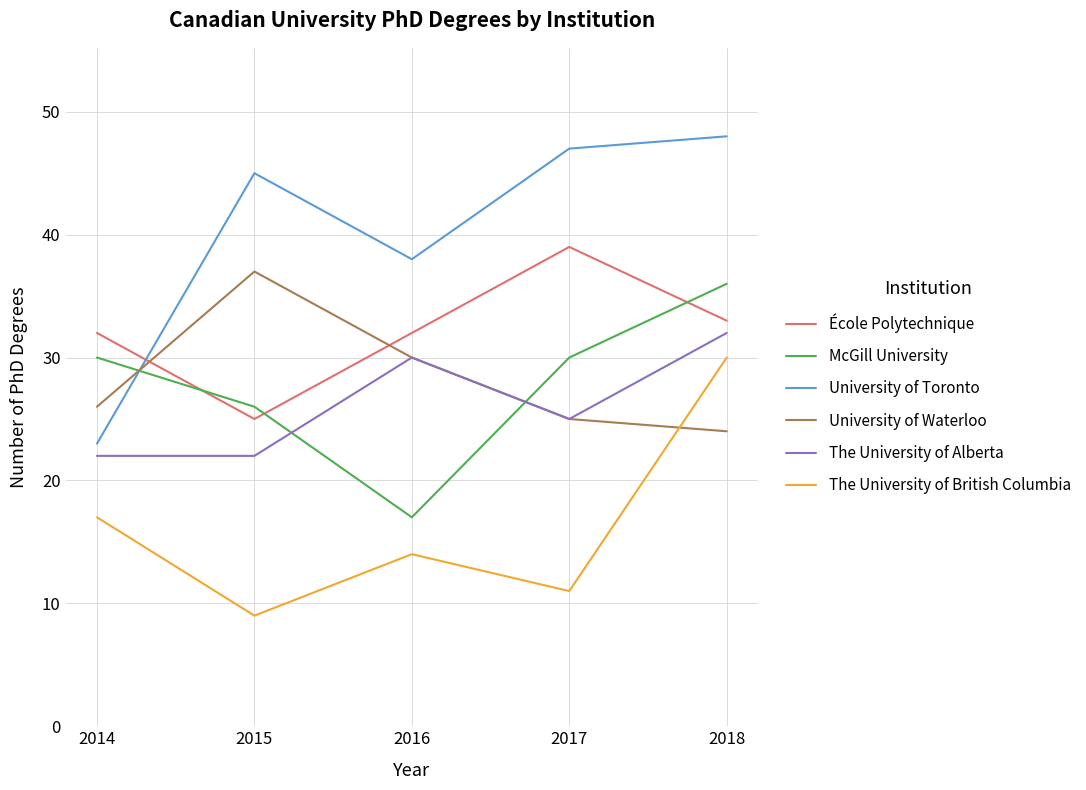

What is the average value of the University of Waterloo series?

28